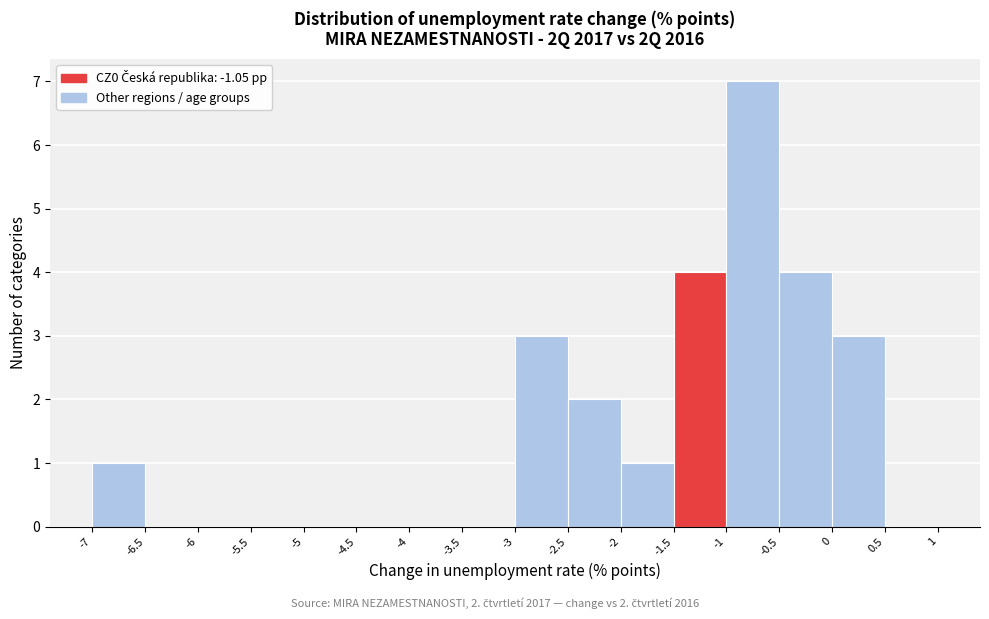

Over which range of the x-axis is the bar tallest?

-1 to -0.5